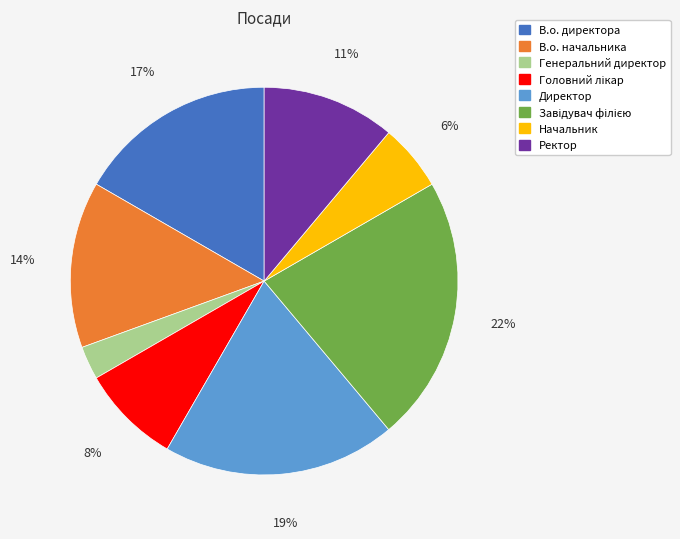

Which has a higher value, Начальник or Директор?

Директор